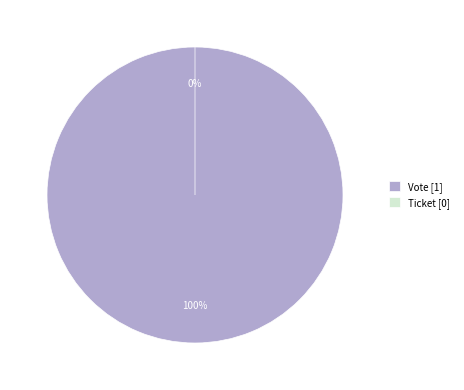

What is the total percentage of Ticket and Vote?

100.0%